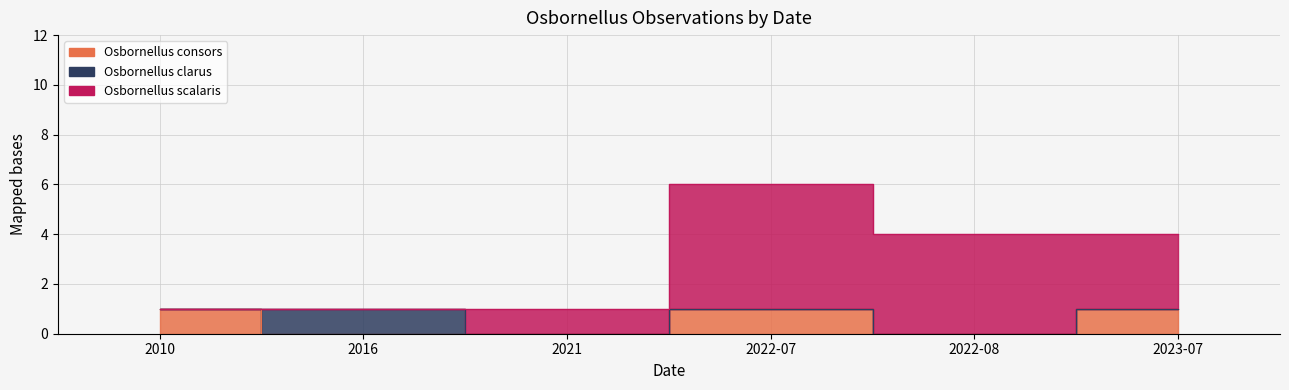

What is the label of the 4th point from the right?

2021